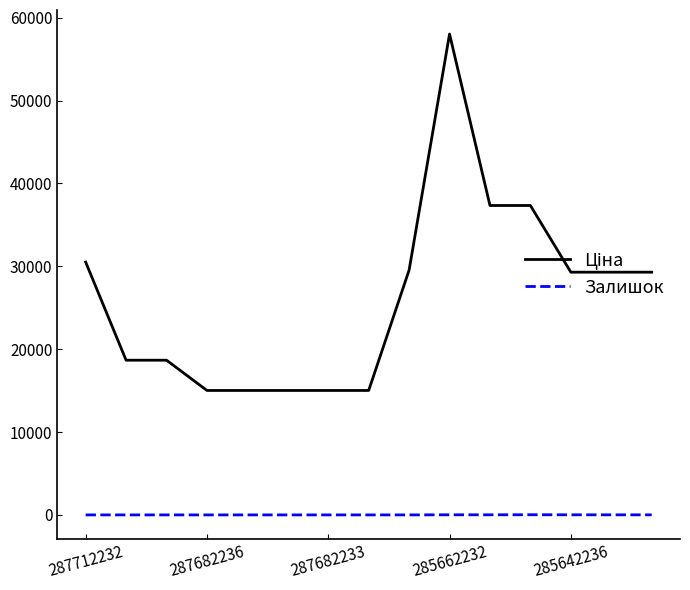

What is the maximum value shown in the chart?

58037.0